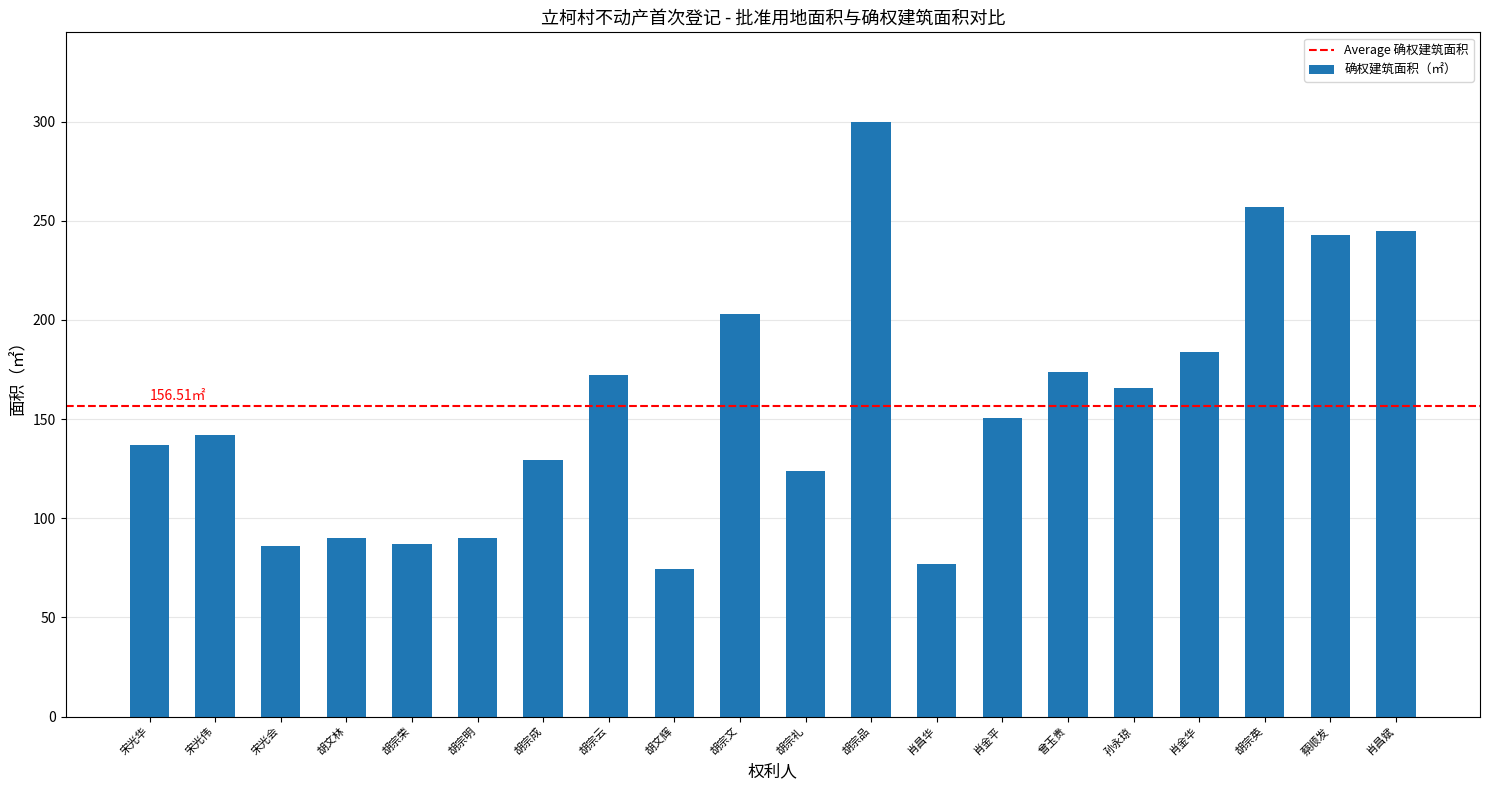

What is the change in value from 胡宗荣 to 肖昌斌?

+157.5